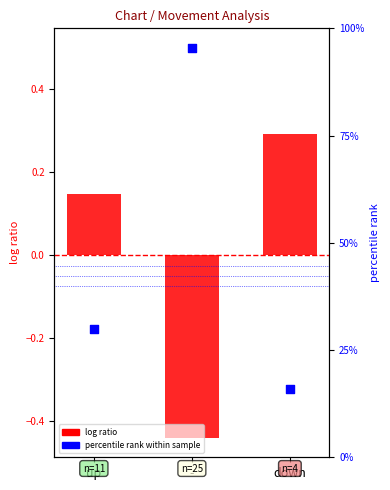

Which series has the largest total across all categories?

percentile rank (Peak Position)